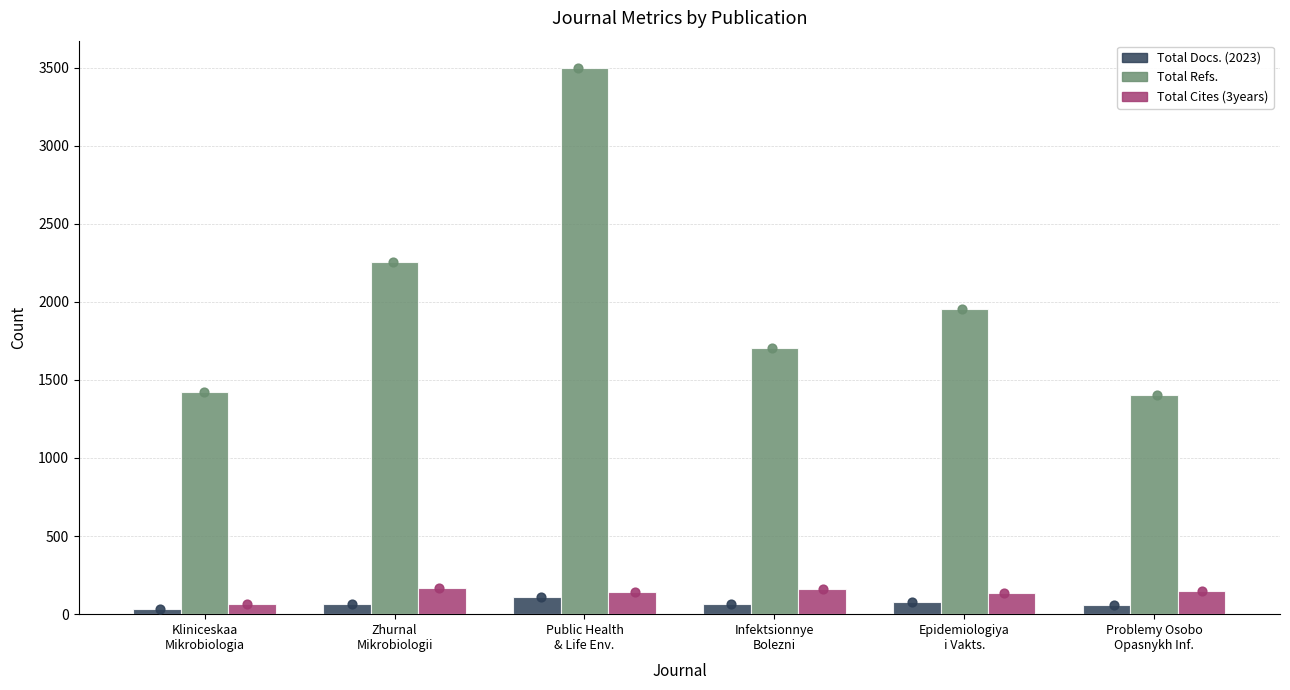

Which series contains the highest Y value?

Total Refs.